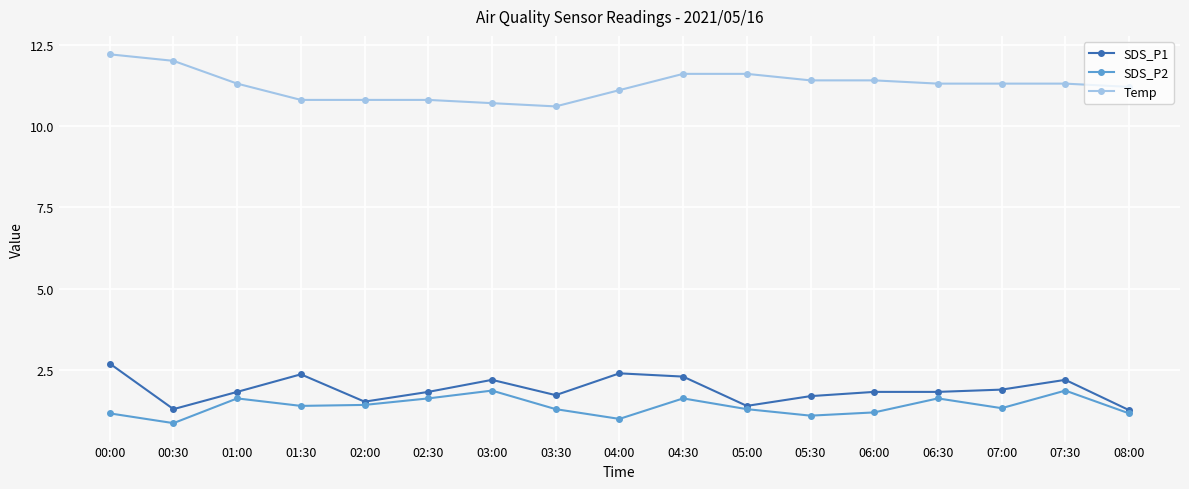

At which label does Temp first exceed 11?

00:00